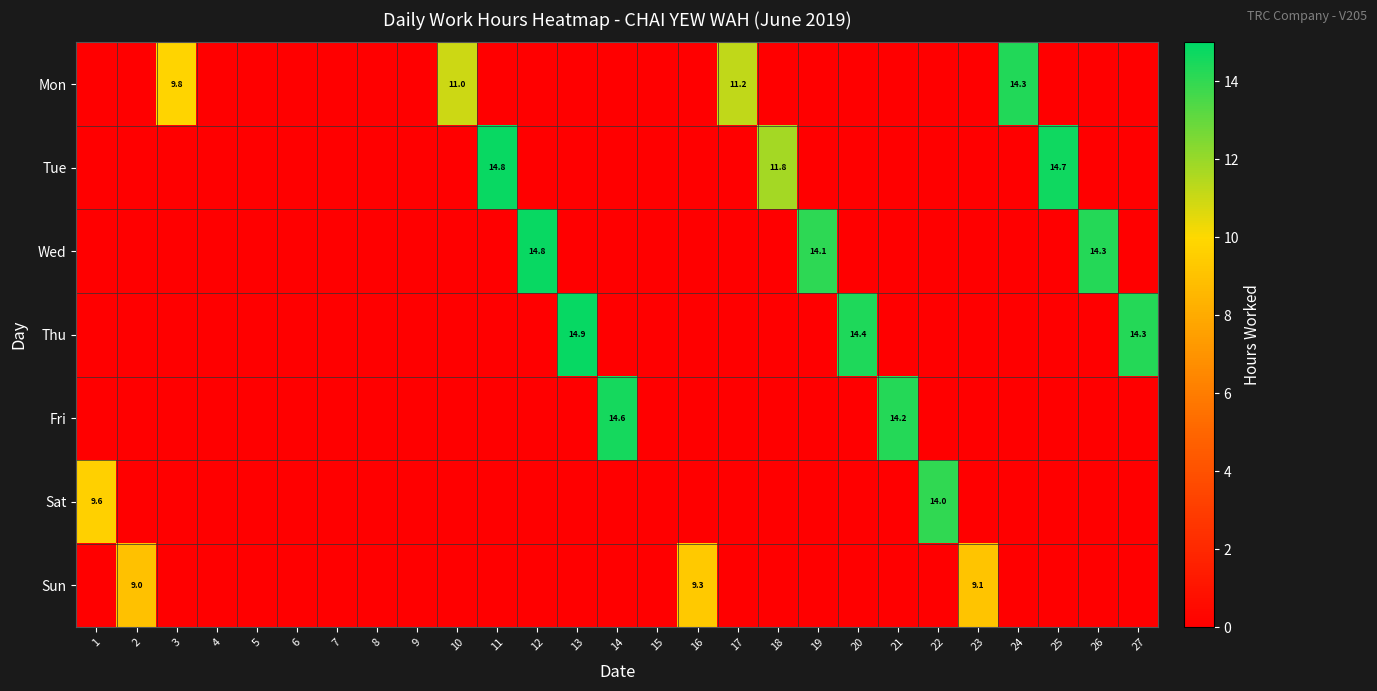

The Sat series shows 7.4 at 22. True or false?

False